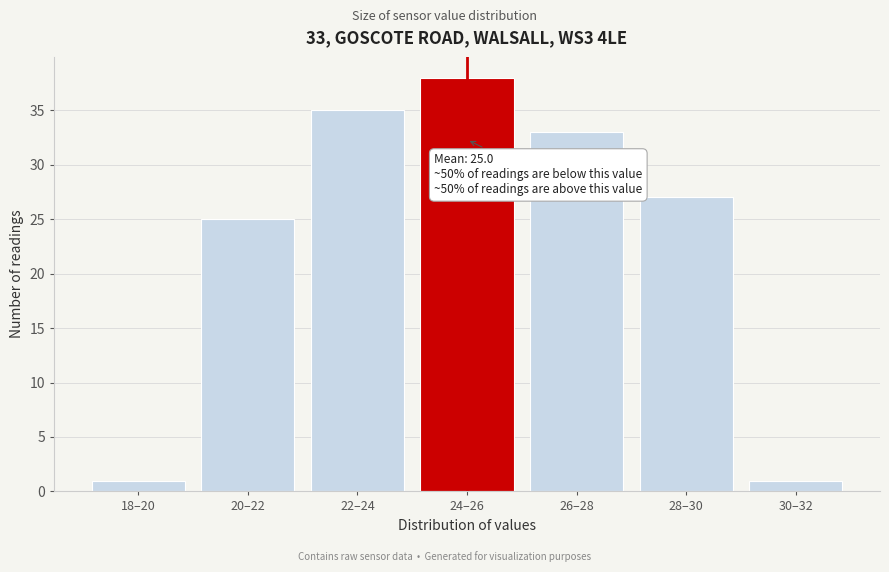

Reading left to right, list all the values displayed in this chart.

18–20=1	20–22=25	22–24=35	24–26=38	26–28=33	28–30=27	30–32=1